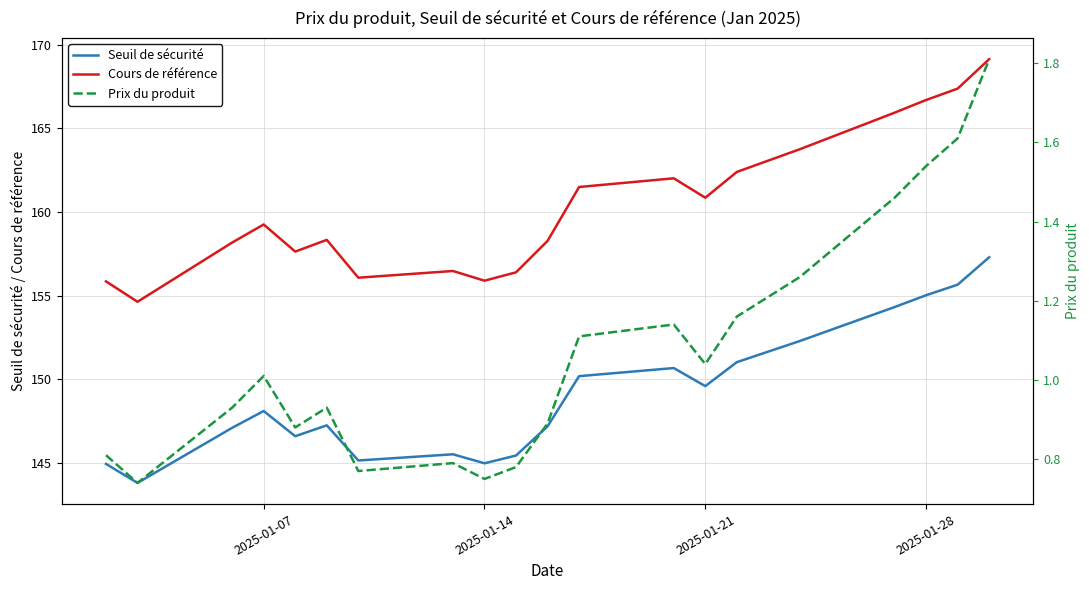

True or false: Prix du produit and Cours de référence cross at least once.

False